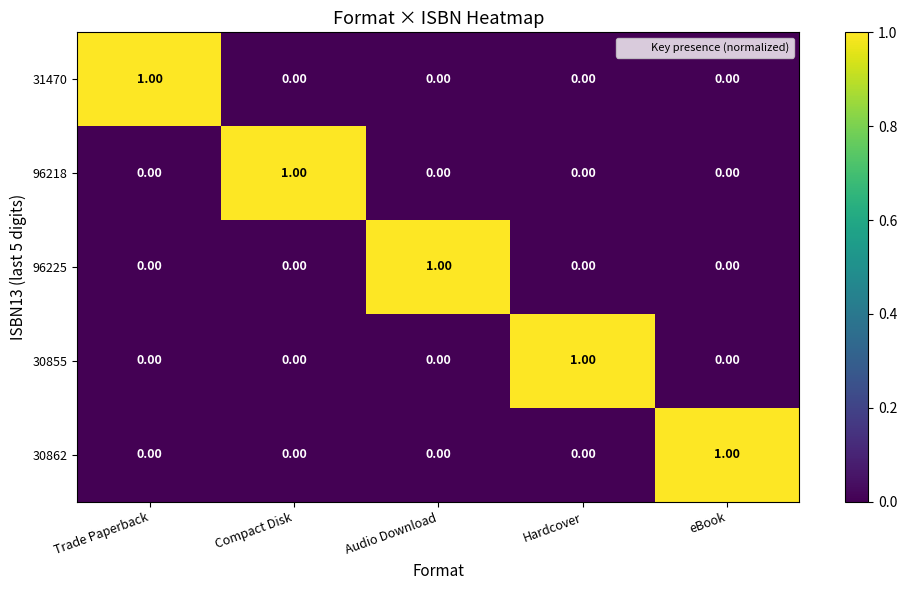

What is the spread (max minus min) of values at Compact Disk?

1